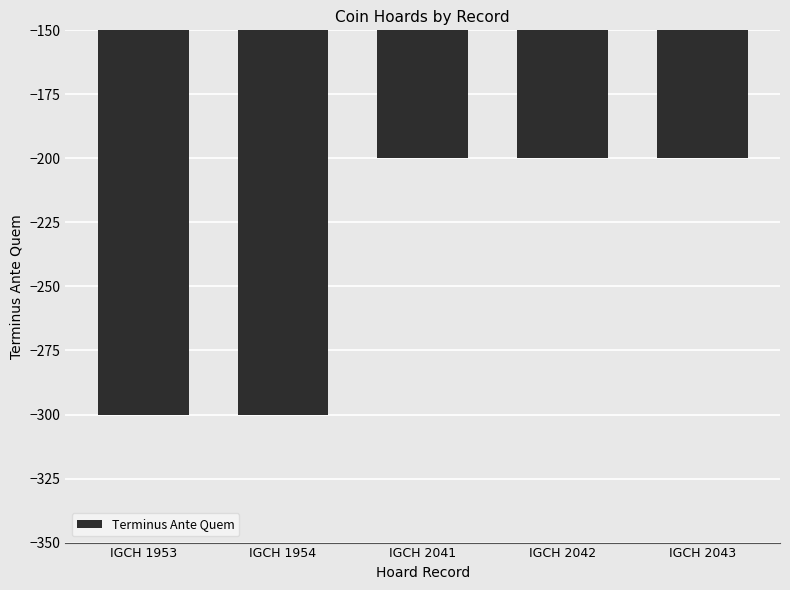

True or false: the data shows -300 at IGCH 1954.

True